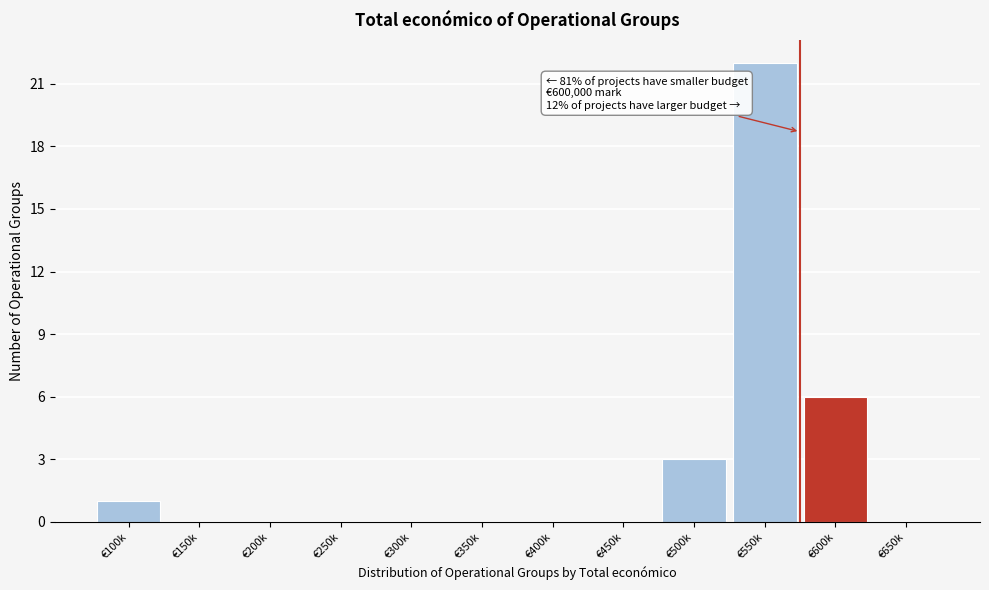

Reading right to left, what are all the values shown in this chart?

€650k=0	€600k=6	€550k=22	€500k=3	€450k=0	€400k=0	€350k=0	€300k=0	€250k=0	€200k=0	€150k=0	€100k=1